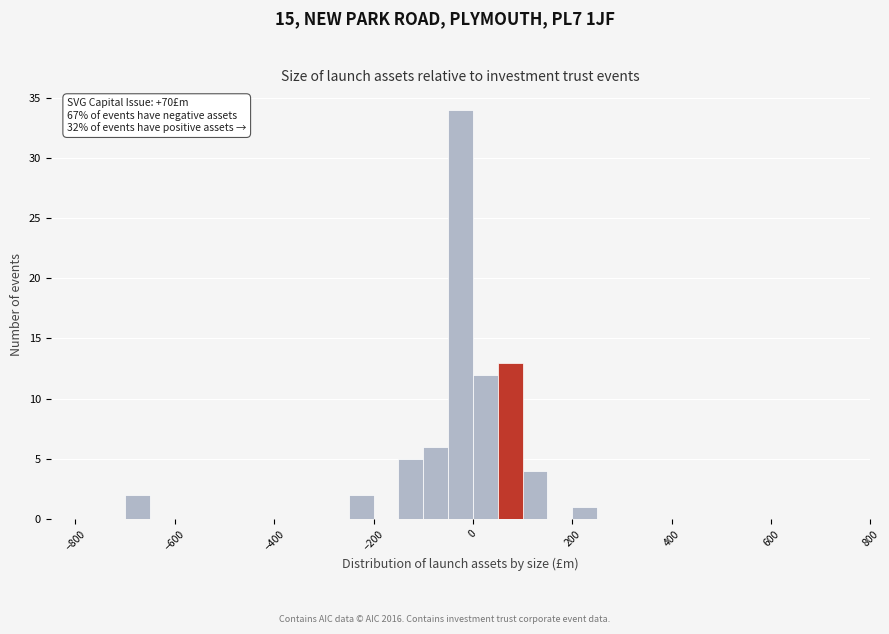

Read against the x-axis, roughly where is the centre of the tallest bar?

-20